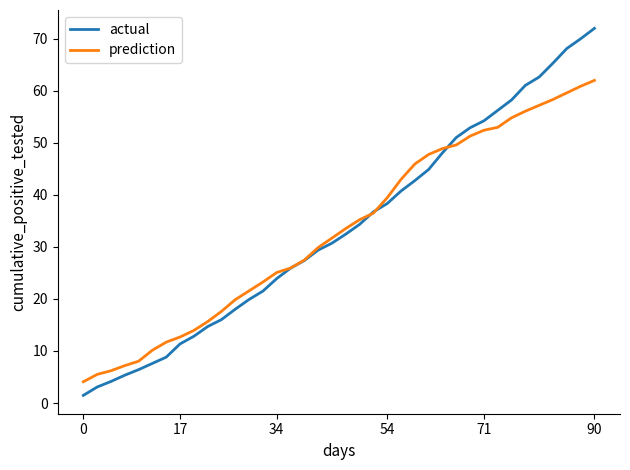

Rank the series by their maximum value, from lowest to highest.

prediction, actual